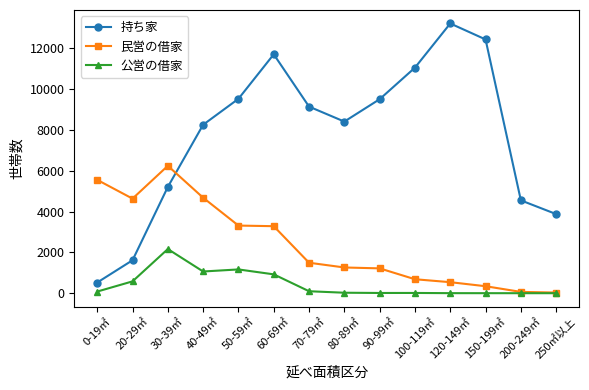

What is the total value across all series at 90-99㎡?

10738